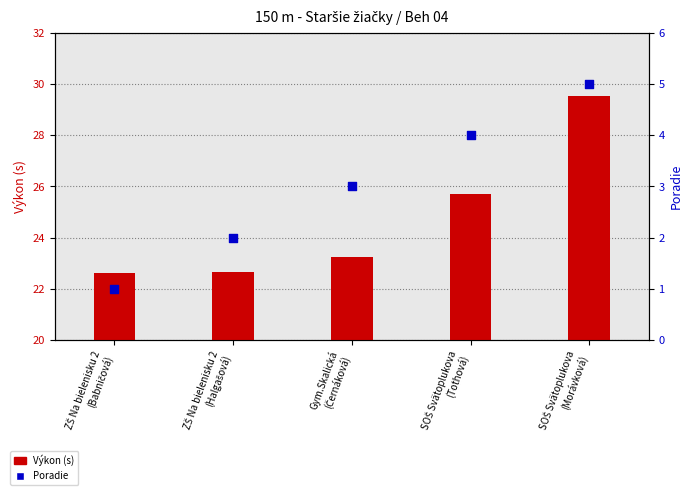

At which category is the sum across all series the highest?

SOŠ Svätoplukova
(Morávková)